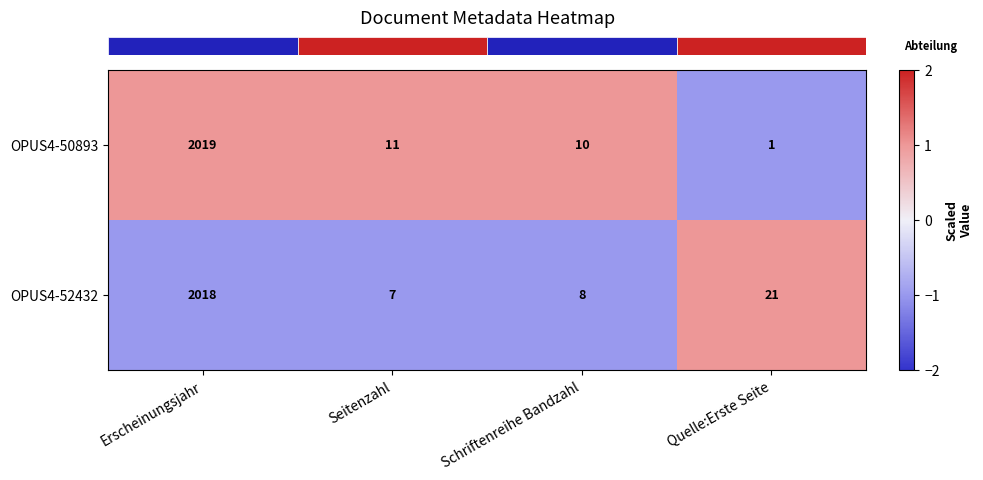

At which category is the sum across all series the highest?

Erscheinungsjahr